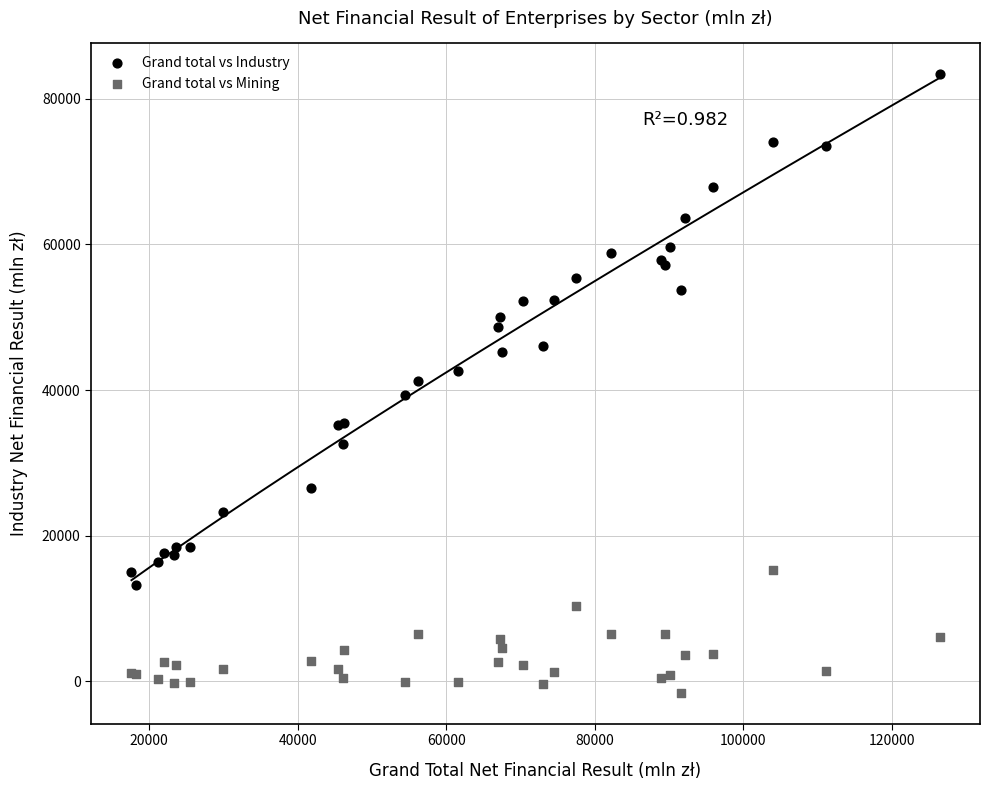

What is the X range (max minus min) for the scatter plot?

108773.1